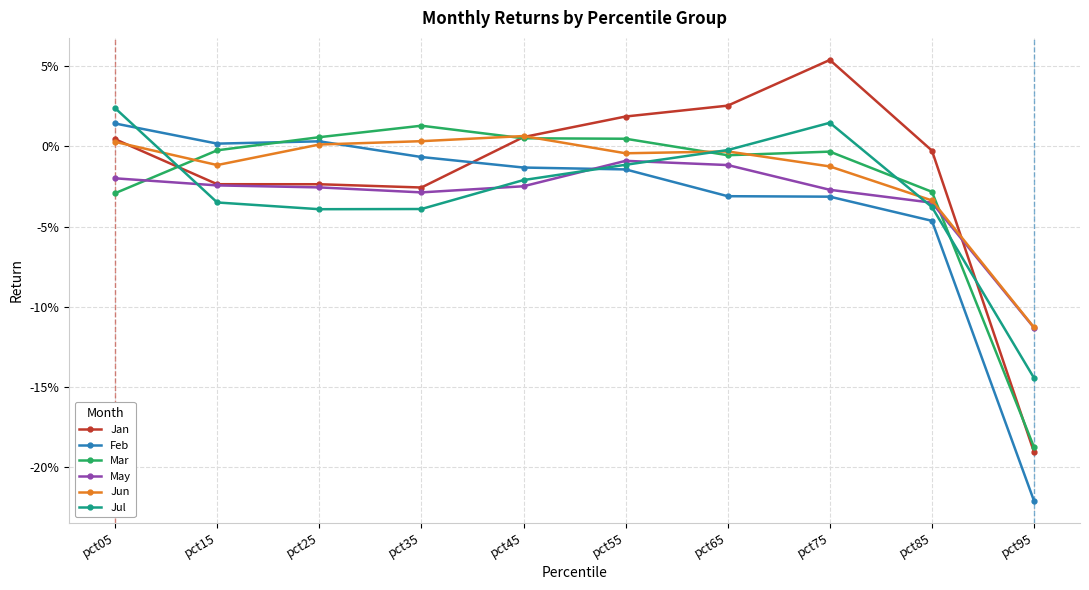

At which label is May closest to 0?

pct55